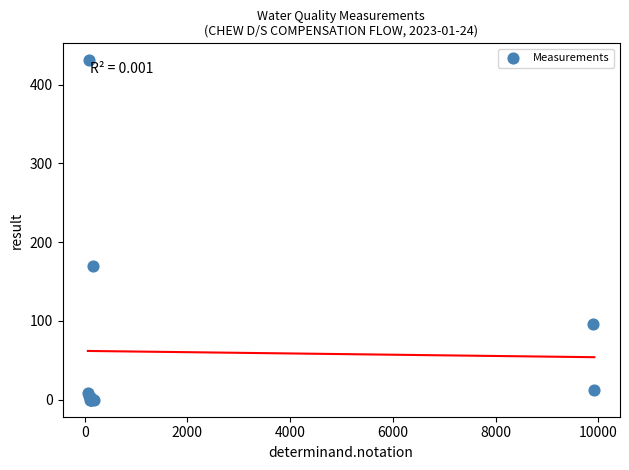

What Y value in the scatter plot is closest to 215?

170.0